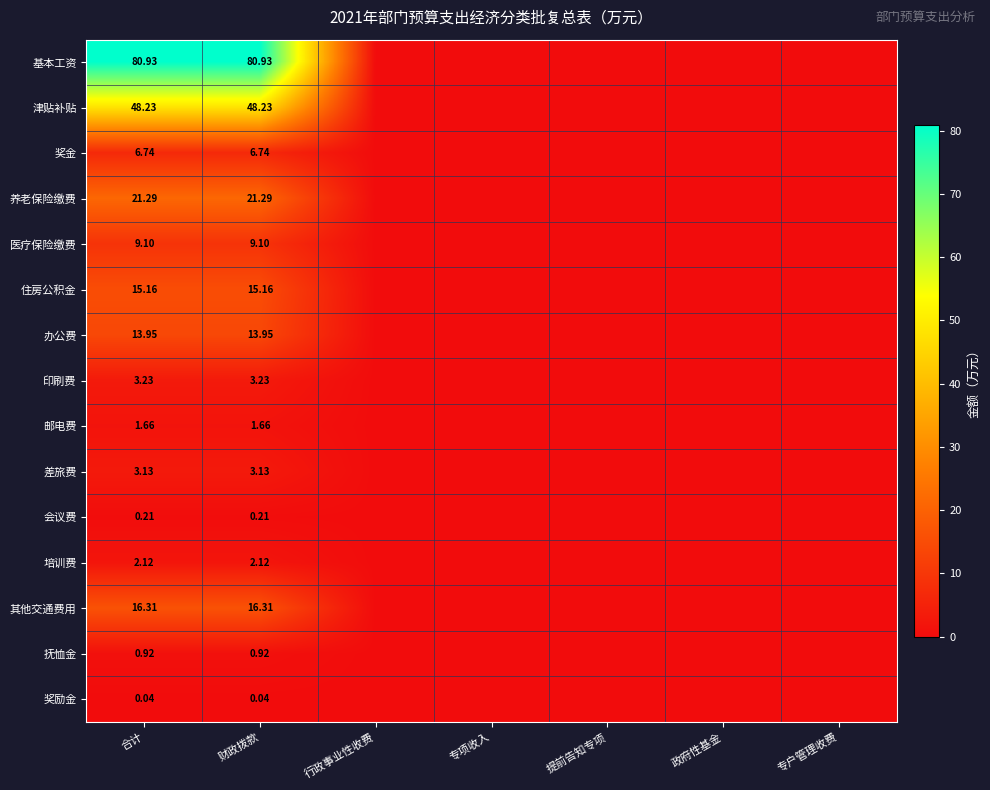

At 合计, list the series in order from smallest to largest.

奖励金, 会议费, 抚恤金, 邮电费, 培训费, 差旅费, 印刷费, 奖金, 医疗保险缴费, 办公费, 住房公积金, 其他交通费用, 养老保险缴费, 津贴补贴, 基本工资